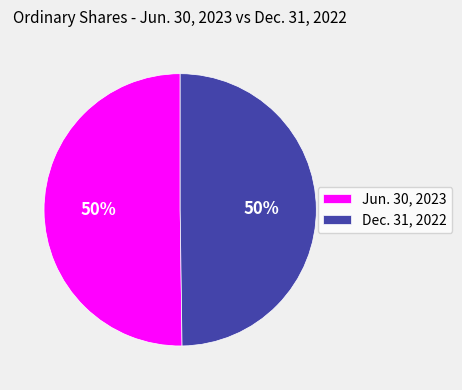

Do Jun. 30, 2023 and Dec. 31, 2022 together represent more than half of the pie?

Yes